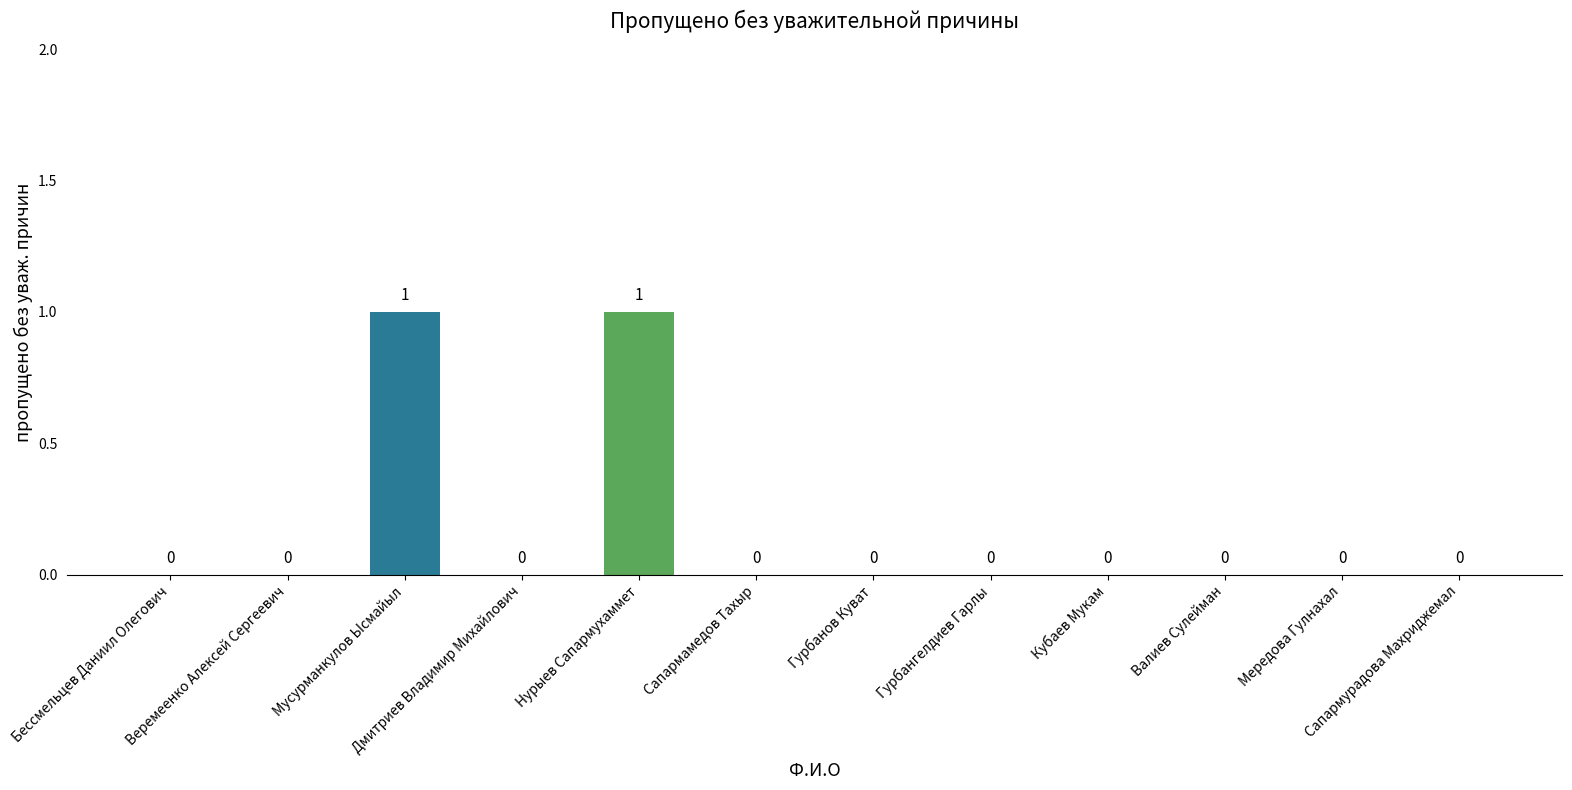

True or false: the data shows 1 at Гурбангелдиев Гарлы.

False